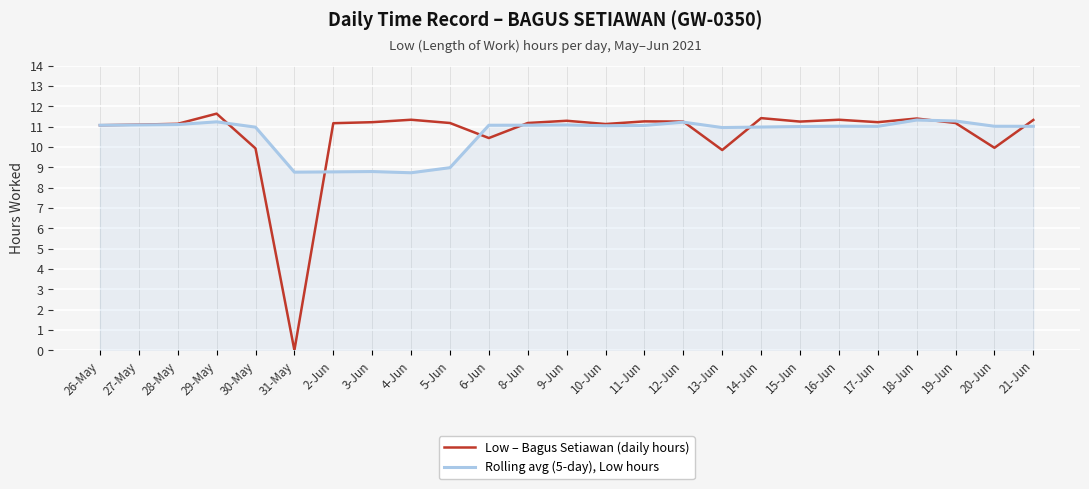

The value of Rolling avg (5-day), Low hours at 19-Jun is 11.3. True or false?

True